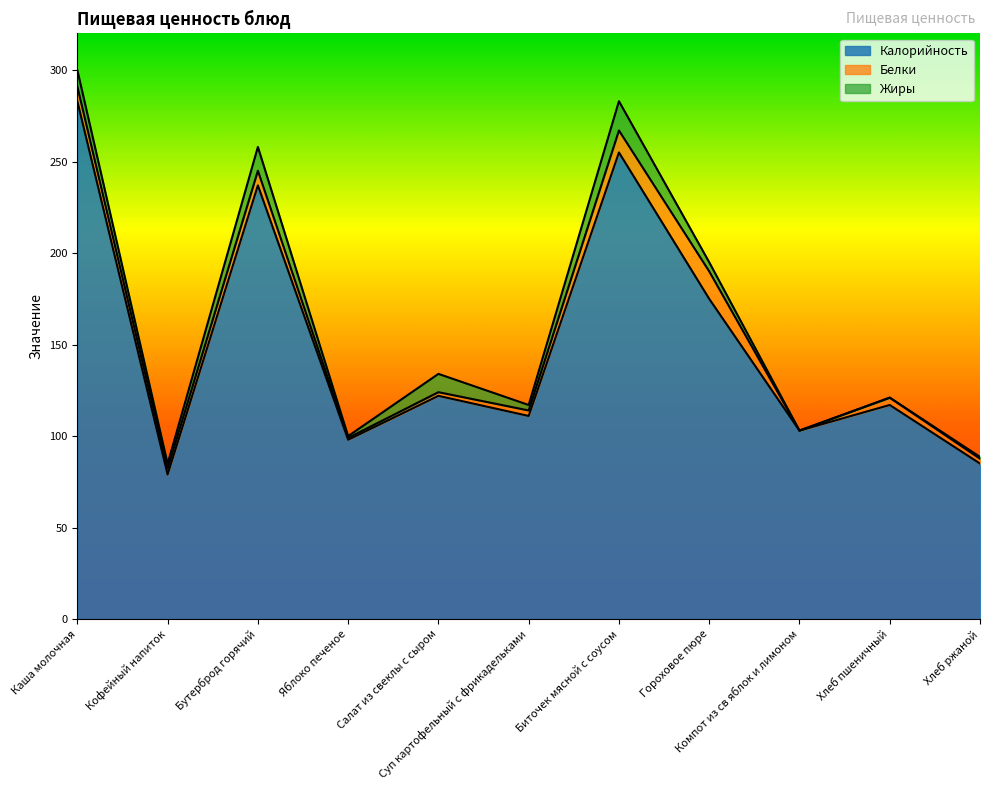

Rank the categories by Жиры value from lowest to highest.

Компот из св яблок и лимоном, Хлеб пшеничный, Яблоко печеное, Хлеб ржаной, Кофейный напиток, Суп картофельный с фрикадельками, Гороховое пюре, Каша молочная, Салат из свеклы с сыром, Бутерброд горячий, Биточек мясной с соусом